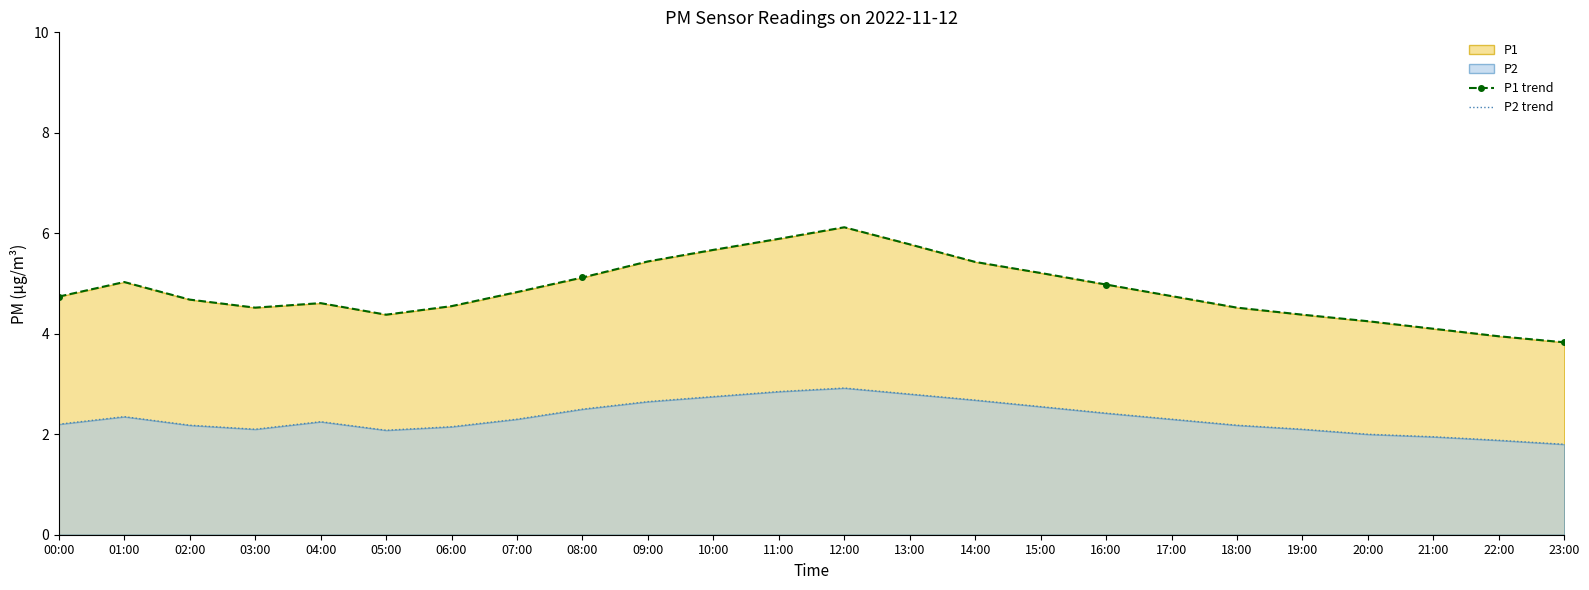

True or false: P2 trend has more than 2 points higher than both neighbors.

True